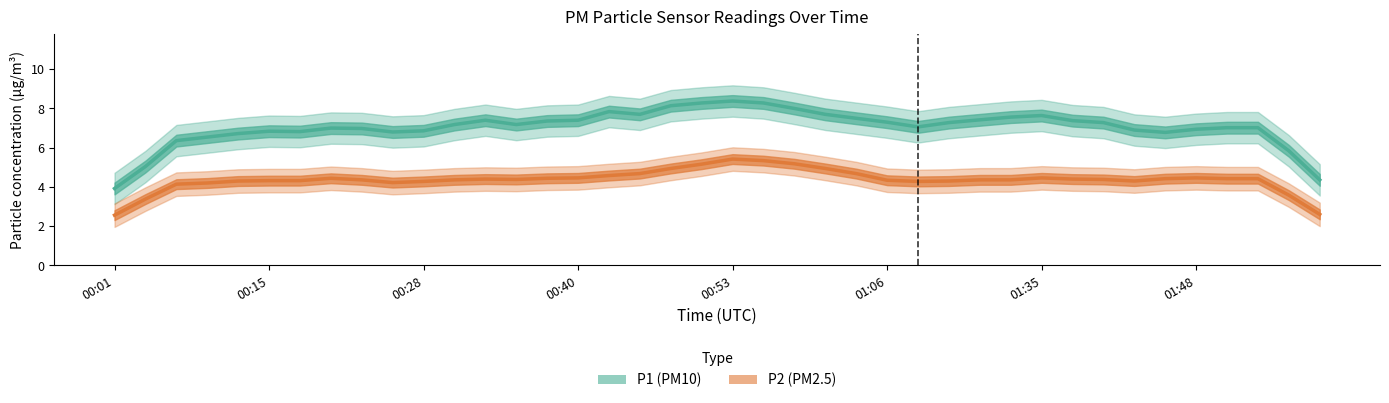

Rank the categories by P2 (PM2.5) value from lowest to highest.

00:01, 39, 00:15, 38, 00:28, 00:40, 9, 10, 26, 00:53, 27, 33, 01:06, 01:35, 25, 8, 11, 28, 29, 13, 32, 12, 31, 34, 36, 37, 01:48, 14, 15, 30, 35, 16, 17, 24, 18, 23, 19, 22, 21, 20